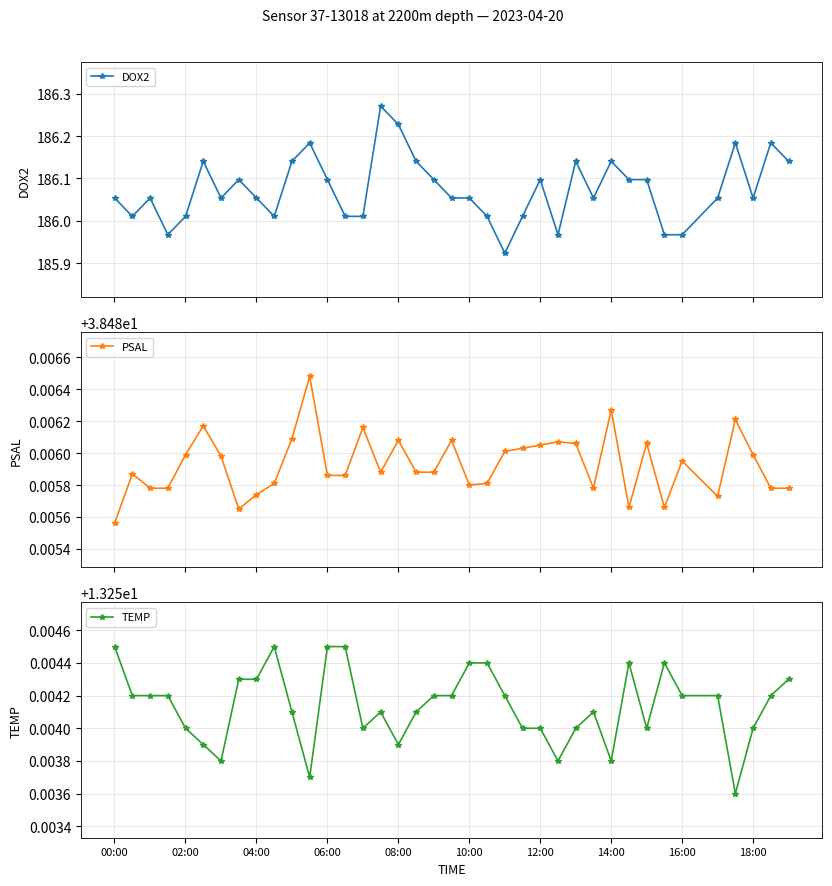

How many interior local peaks does the TEMP series have?

5